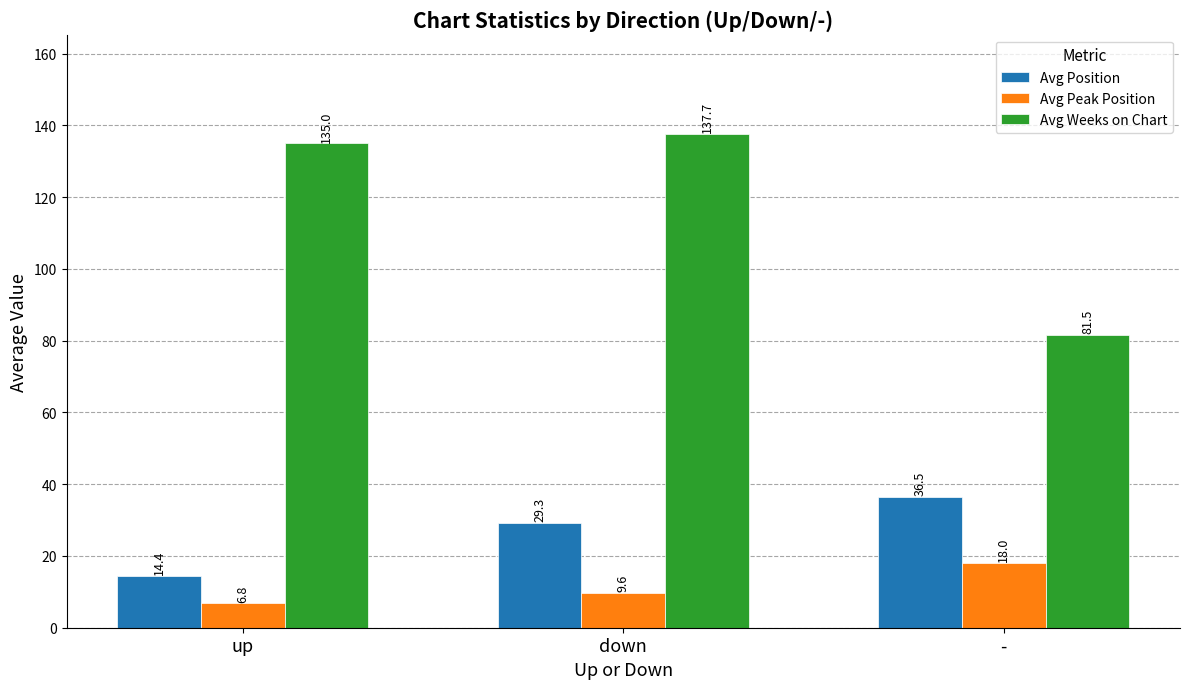

What is the total value across all series at down?

176.6